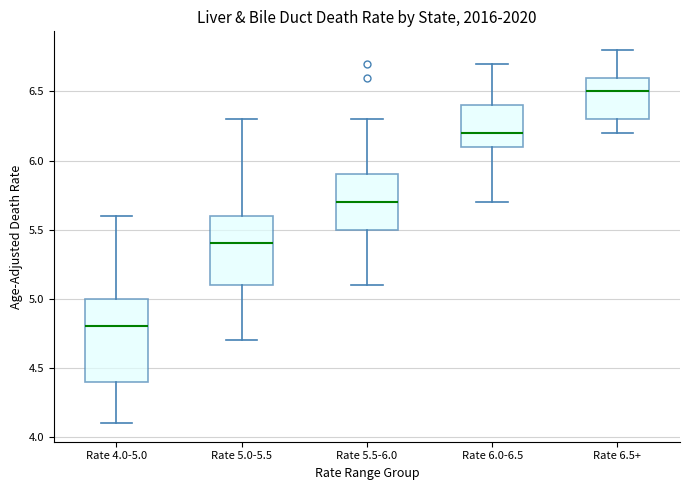

Comparing the boxes themselves (not the whiskers), which one is the tallest?

Rate 4.0-5.0